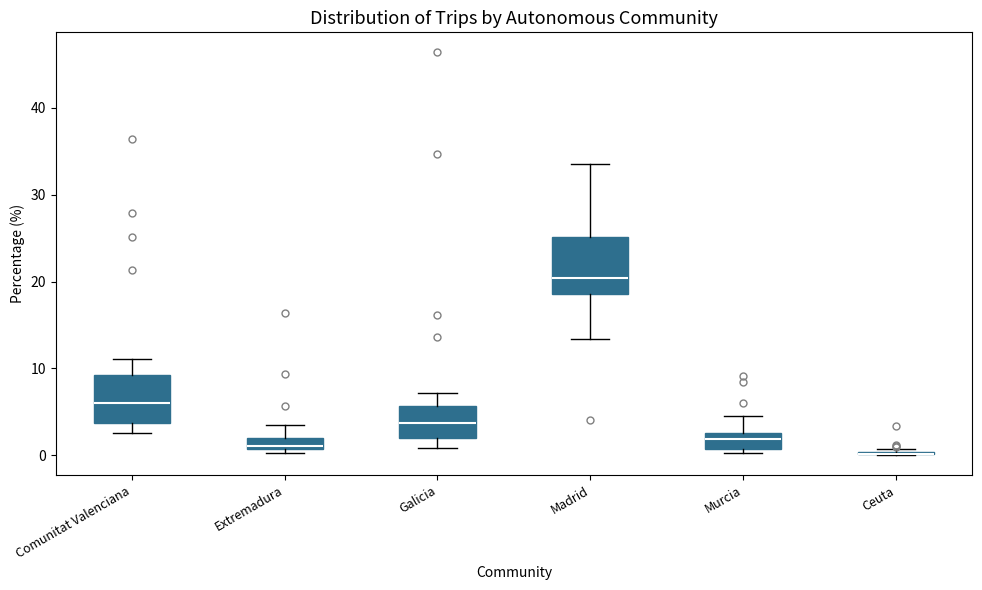

Which box is the tallest, from its lower edge to its upper edge?

Madrid